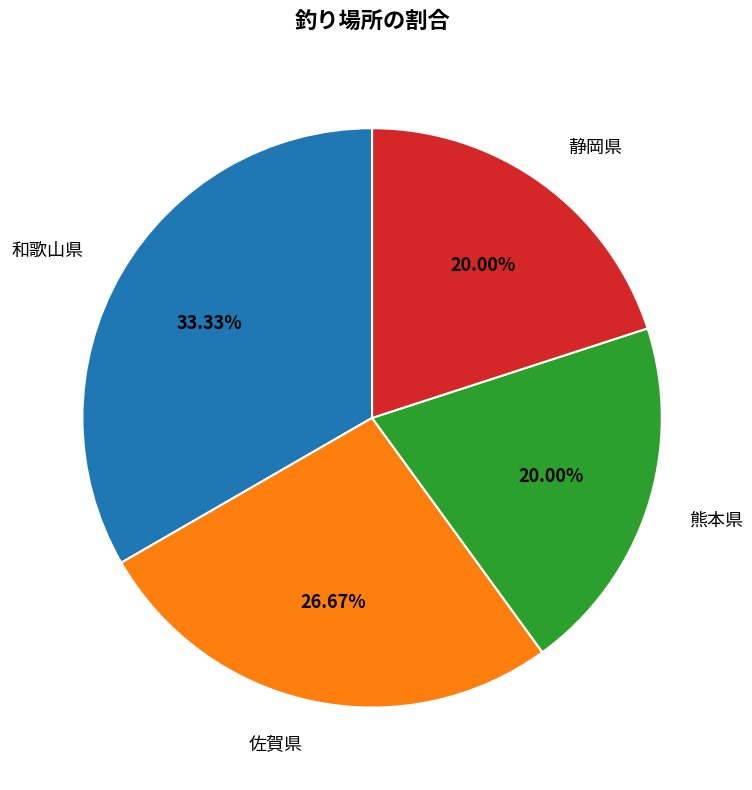

To the nearest percent, what percentage of the pie is 熊本県?

20%